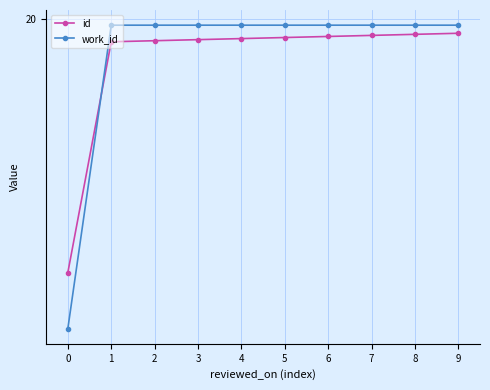

What is the sum of the id values at 8 and 1?

40.0